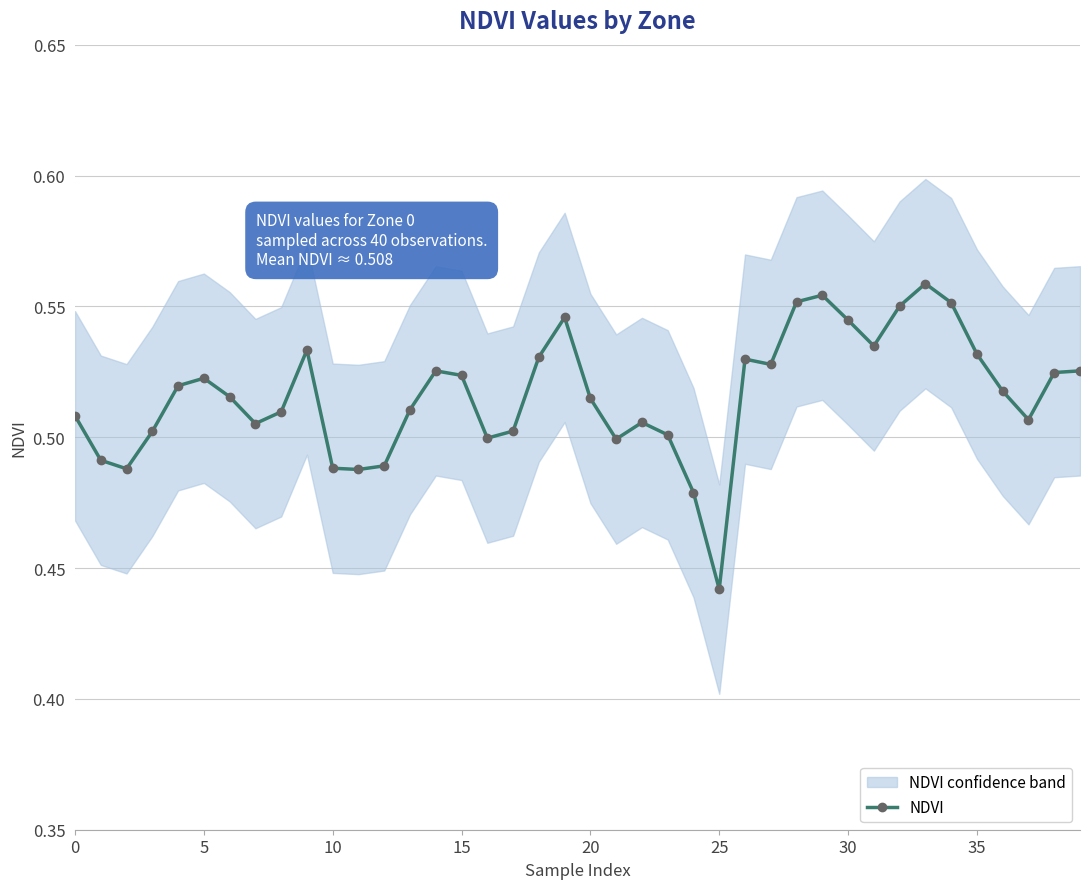

Reading left to right, list all the values displayed in this chart.

0.5	0.5	0.5	0.5	0.5	0.5	0.5	0.5	0.5	0.5	0.5	0.5	0.5	0.5	0.5	0.5	0.5	0.5	0.5	0.5	0.5	0.5	0.5	0.5	0.5	0.4	0.5	0.5	0.6	0.6	0.5	0.5	0.6	0.6	0.6	0.5	0.5	0.5	0.5	0.5